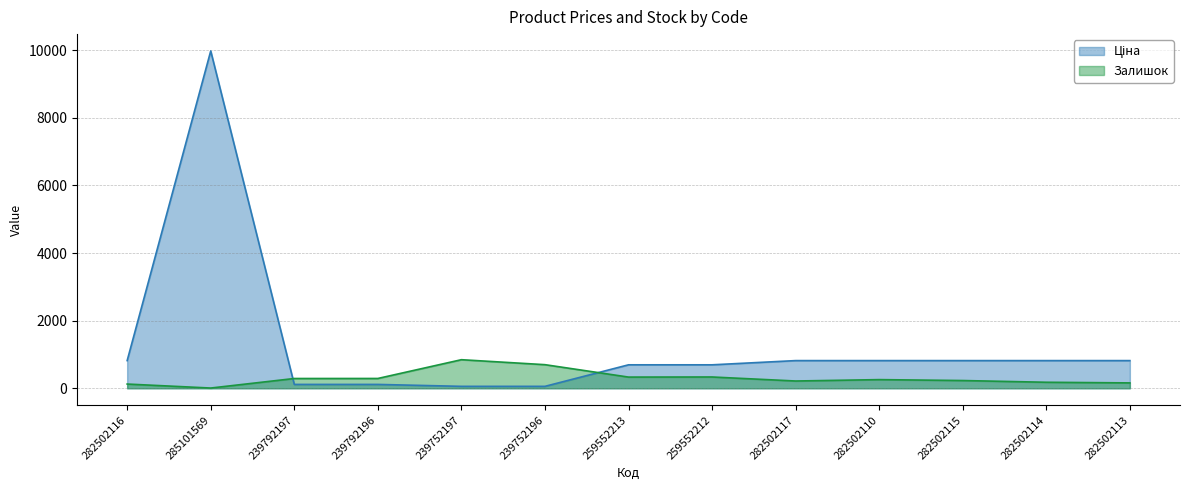

Which series has the largest range (max minus min)?

Ціна